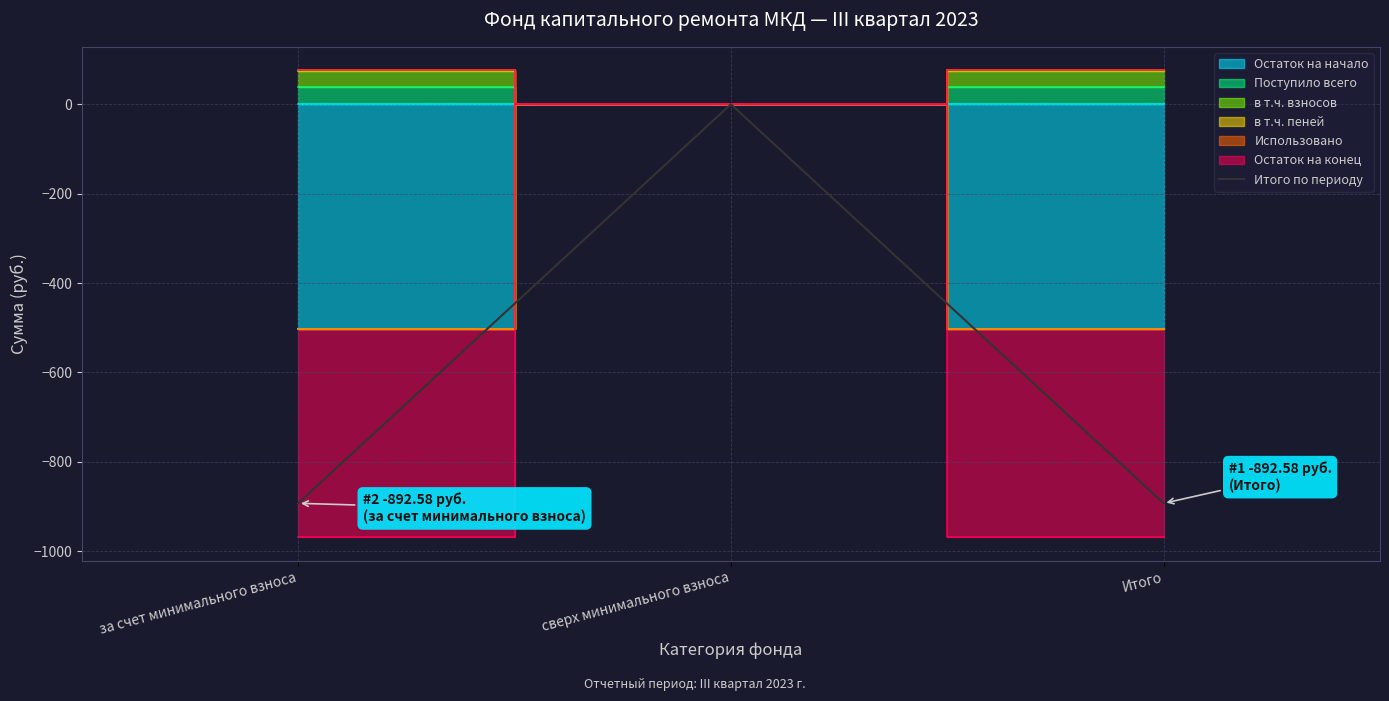

What is the difference between the maximum and minimum values?

892.6